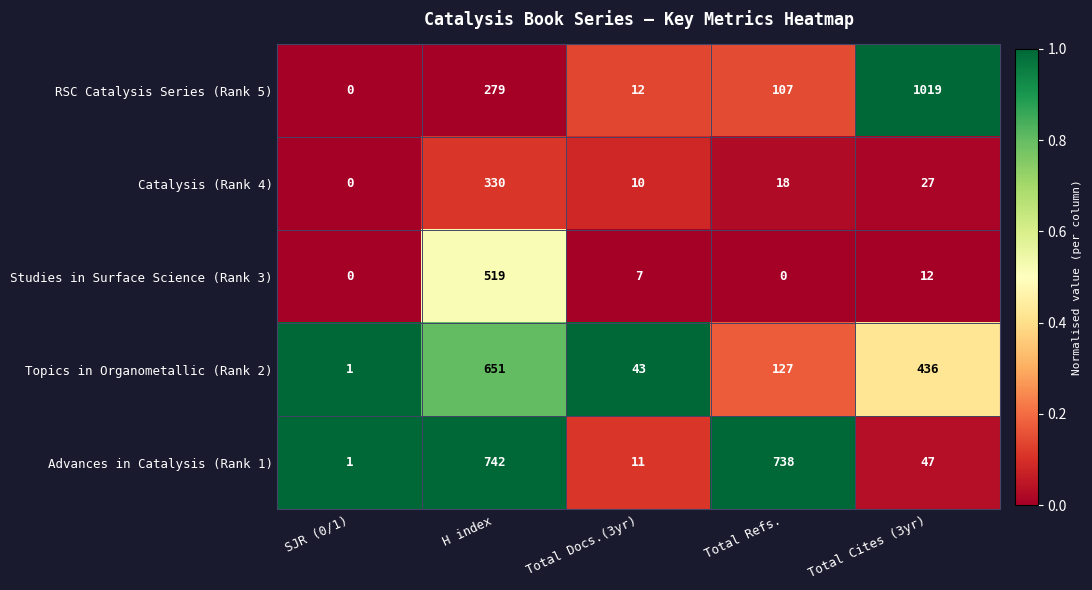

What is the difference between the Advances in Catalysis (Rank 1) values at SJR (0/1) and Total Docs.(3yr)?

10